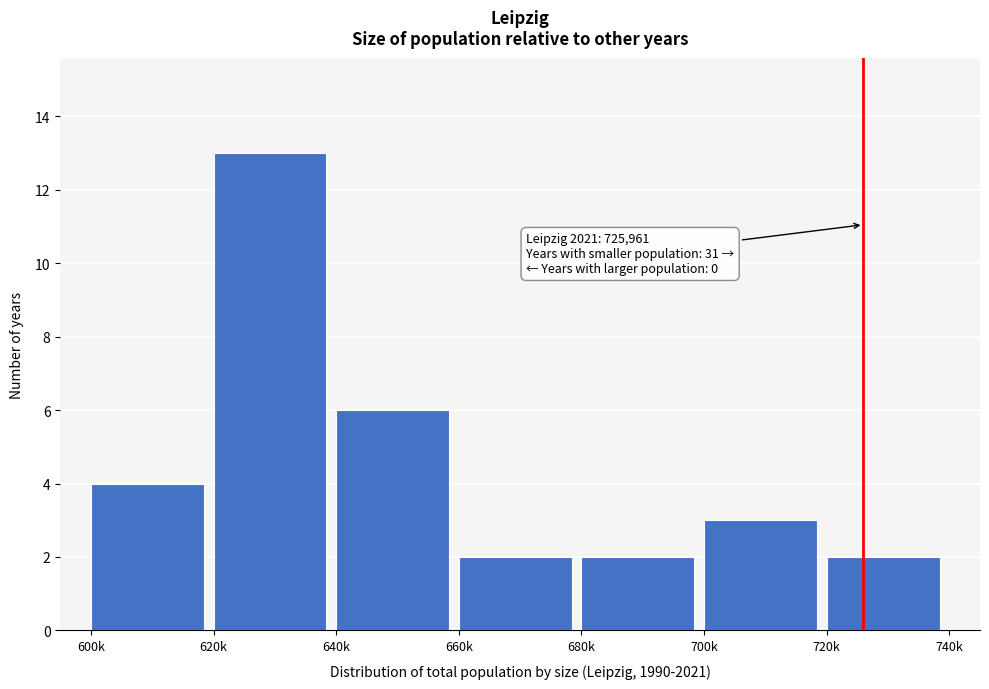

Reading right to left, extract all data points from this chart.

2	3	2	2	6	13	4